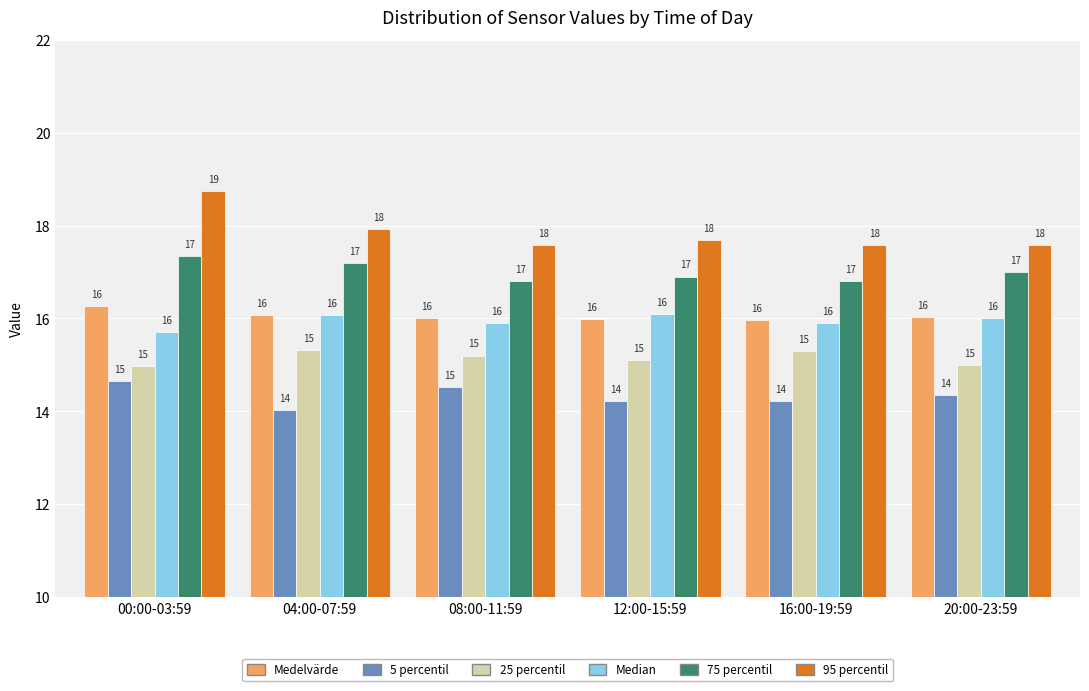

The 5 percentil series shows 6.2 at 20:00-23:59. True or false?

False